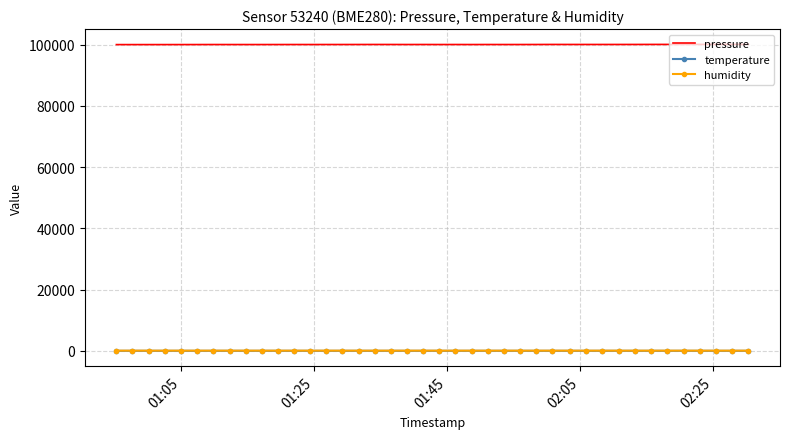

Which series has the largest total across all categories?

pressure